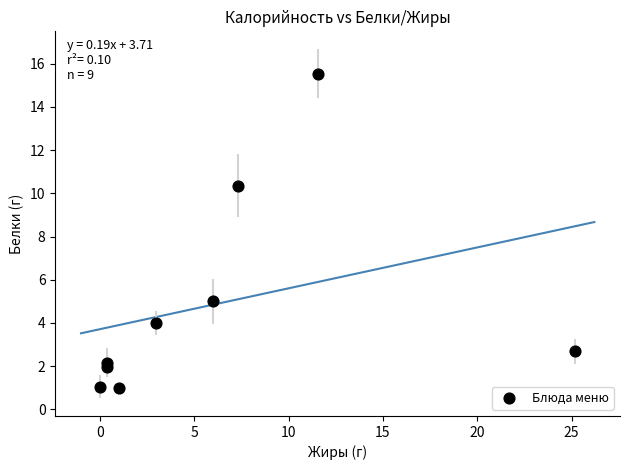

What is the average X value?

6.1